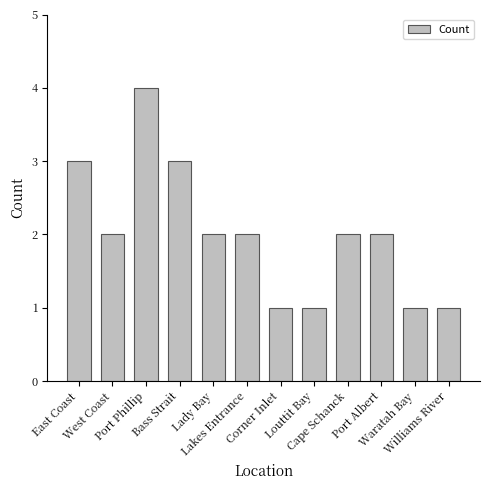

What is the difference between the maximum and minimum values?

3